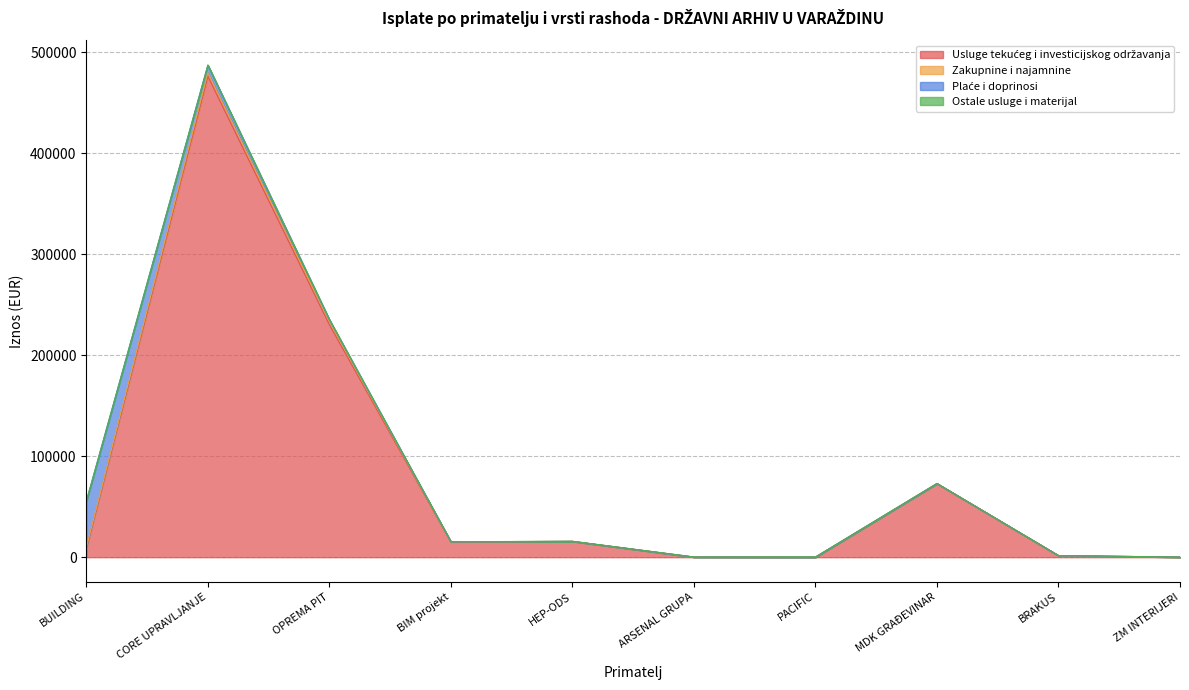

List the series in order of their peak value, highest first.

Usluge tekućeg i investicijskog održavanja, Plaće i doprinosi, Zakupnine i najamnine, Ostale usluge i materijal